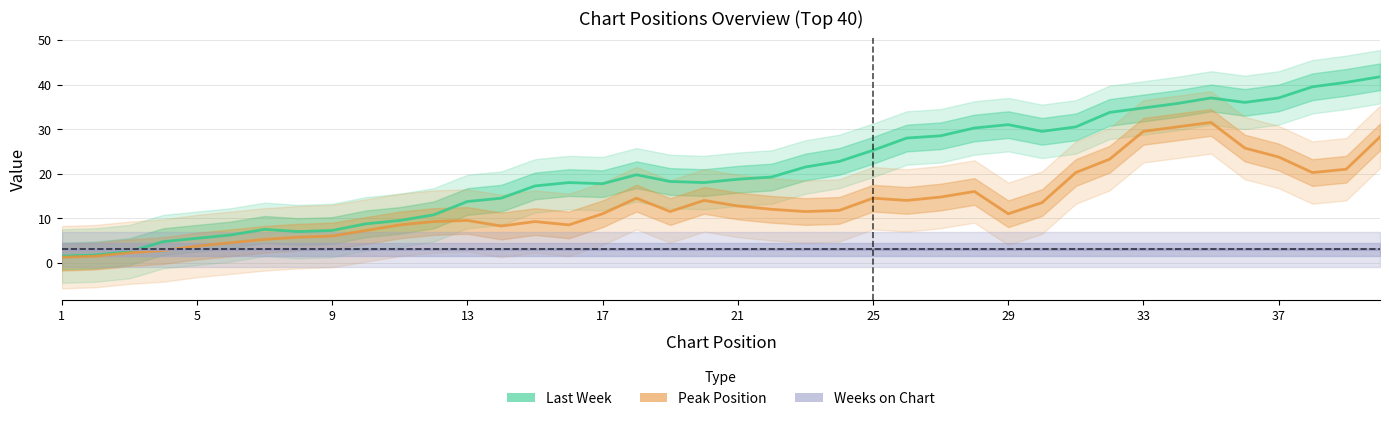

Which series has the largest total across all categories?

Last Week